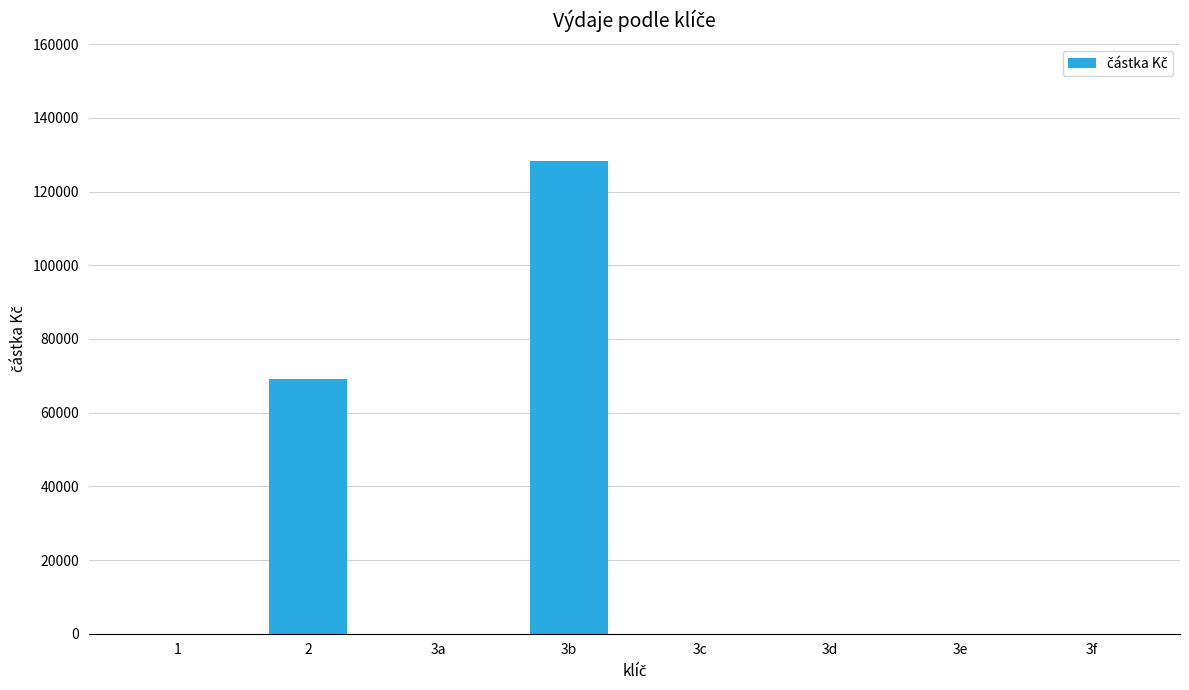

What is the greatest value displayed?

128221